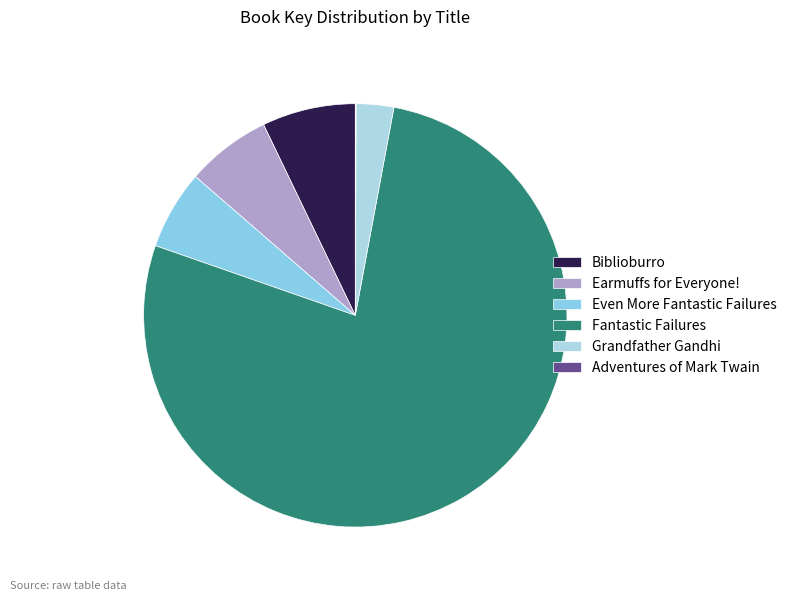

To the nearest percent, what is the difference between the Adventures of Mark Twain and Even More Fantastic Failures slice percentages?

6%